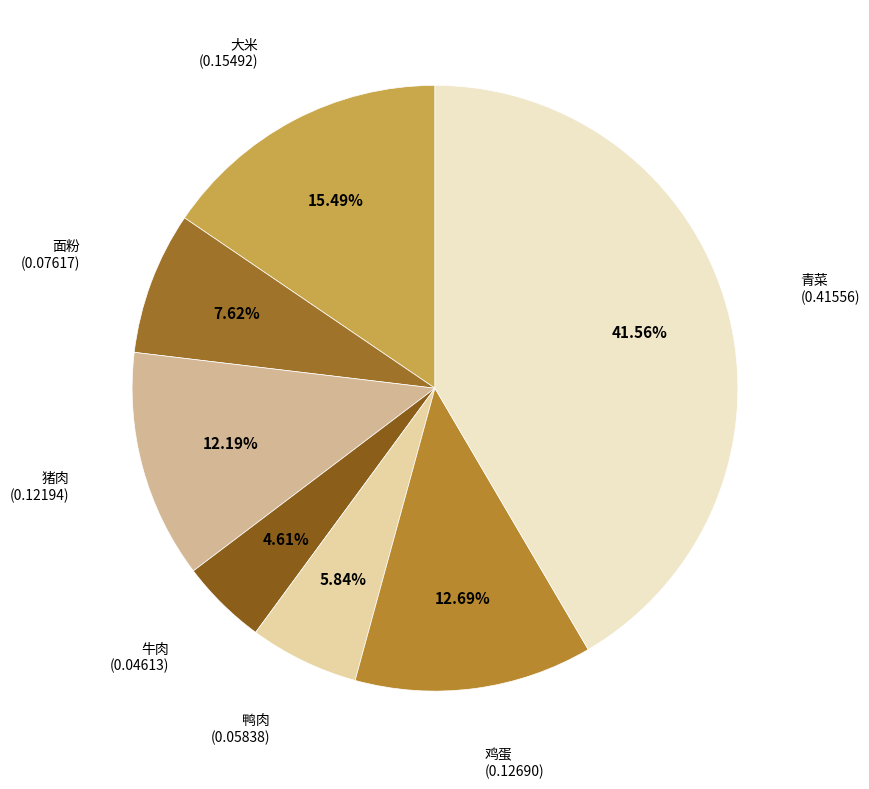

Which category has the smallest portion of the pie?

牛肉